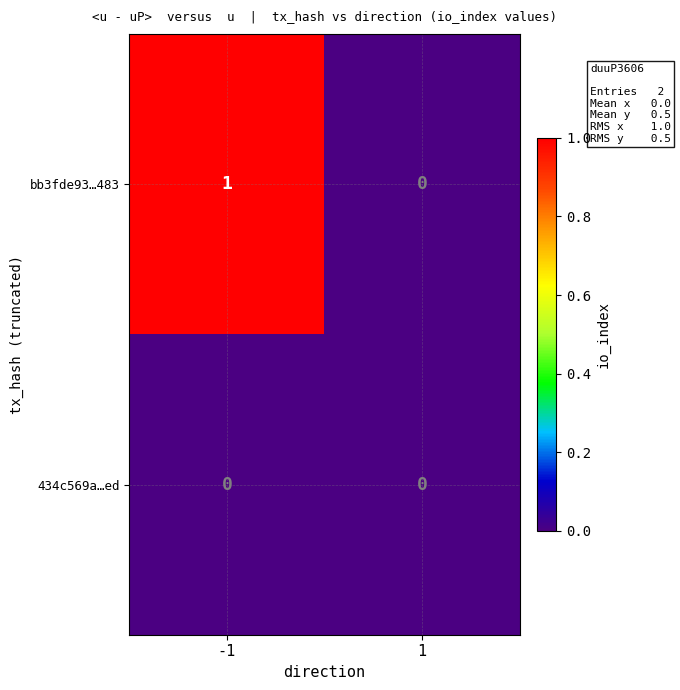

The 434c569a…ed series shows 0 at 1. True or false?

True